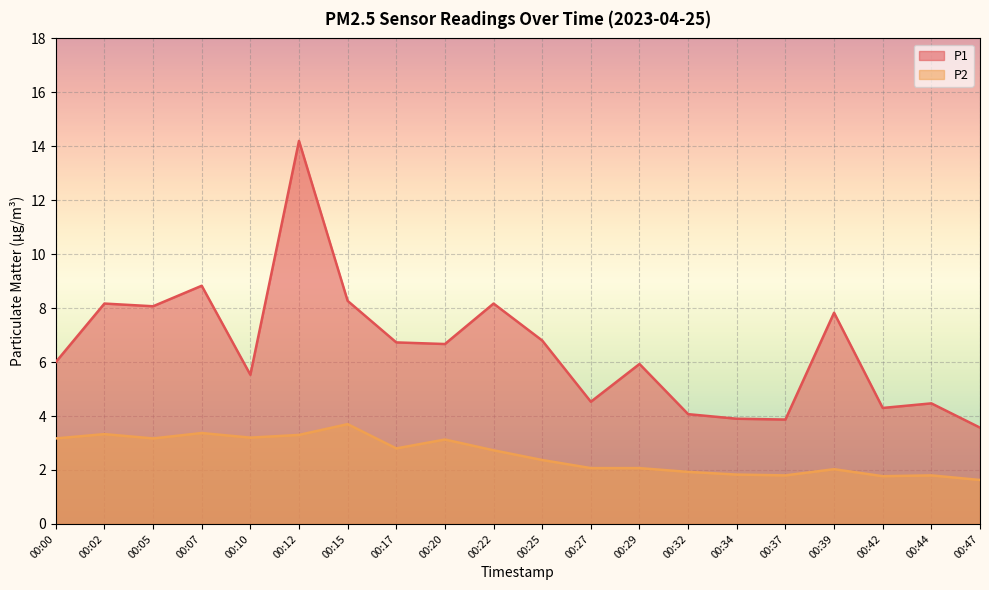

List the series in order of their overall mean, lowest first.

P2, P1